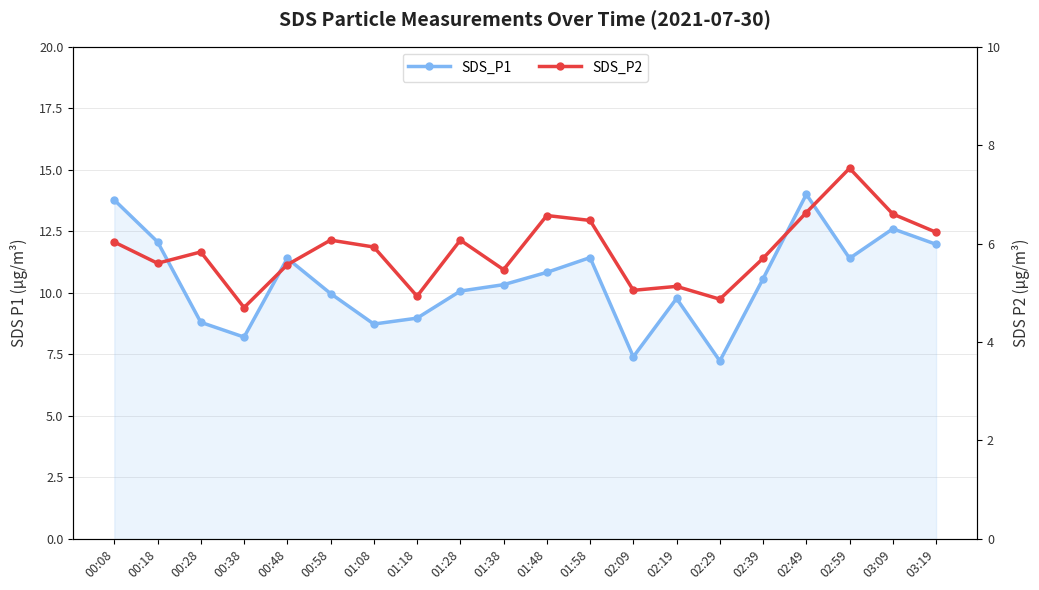

True or false: SDS_P2 and SDS_P1 intersect in this chart.

False